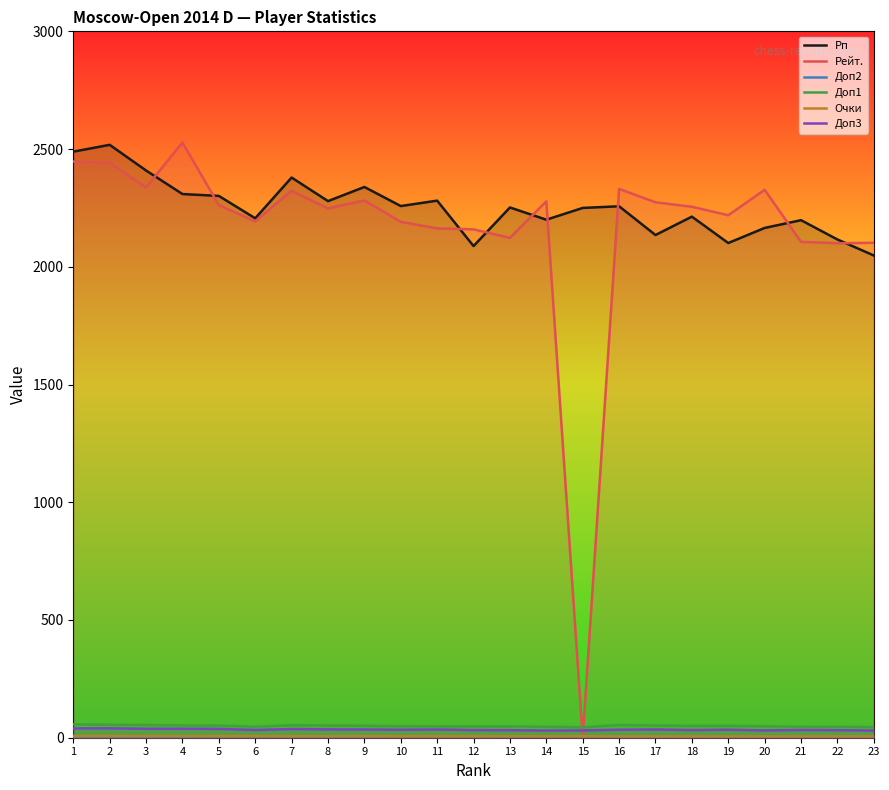

The Рейт. series shows 3689.8 at 7. True or false?

False